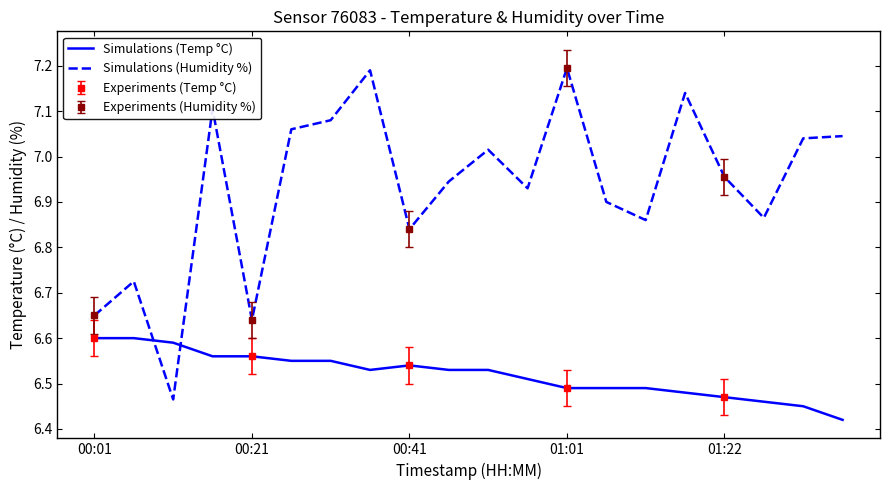

Which series ends up on top after the final intersection of Simulations (Temp °C) and Simulations (Humidity %)?

Simulations (Humidity %)